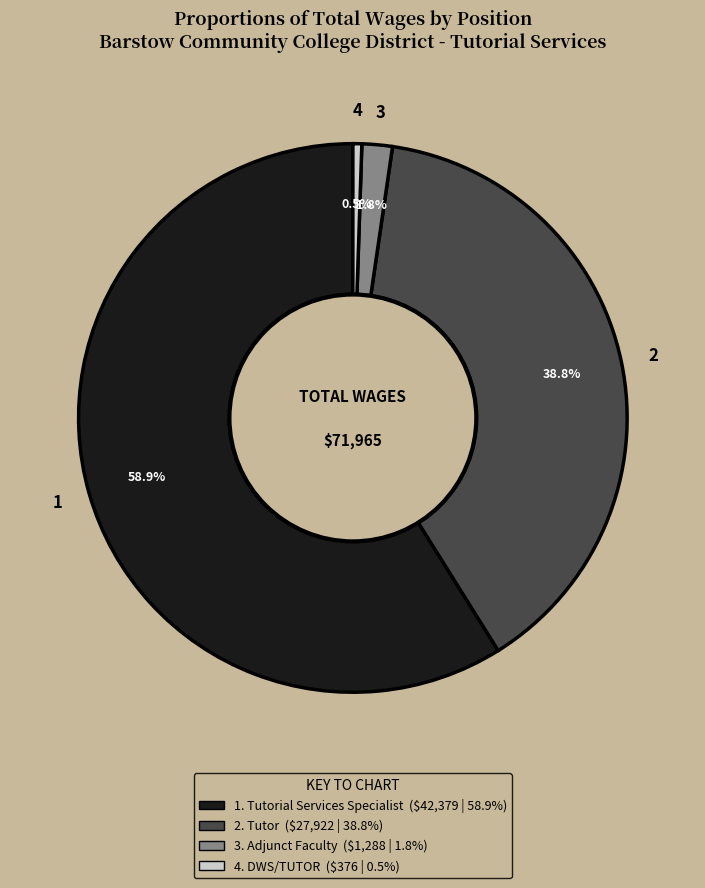

To the nearest percent, what is the average slice percentage?

25%